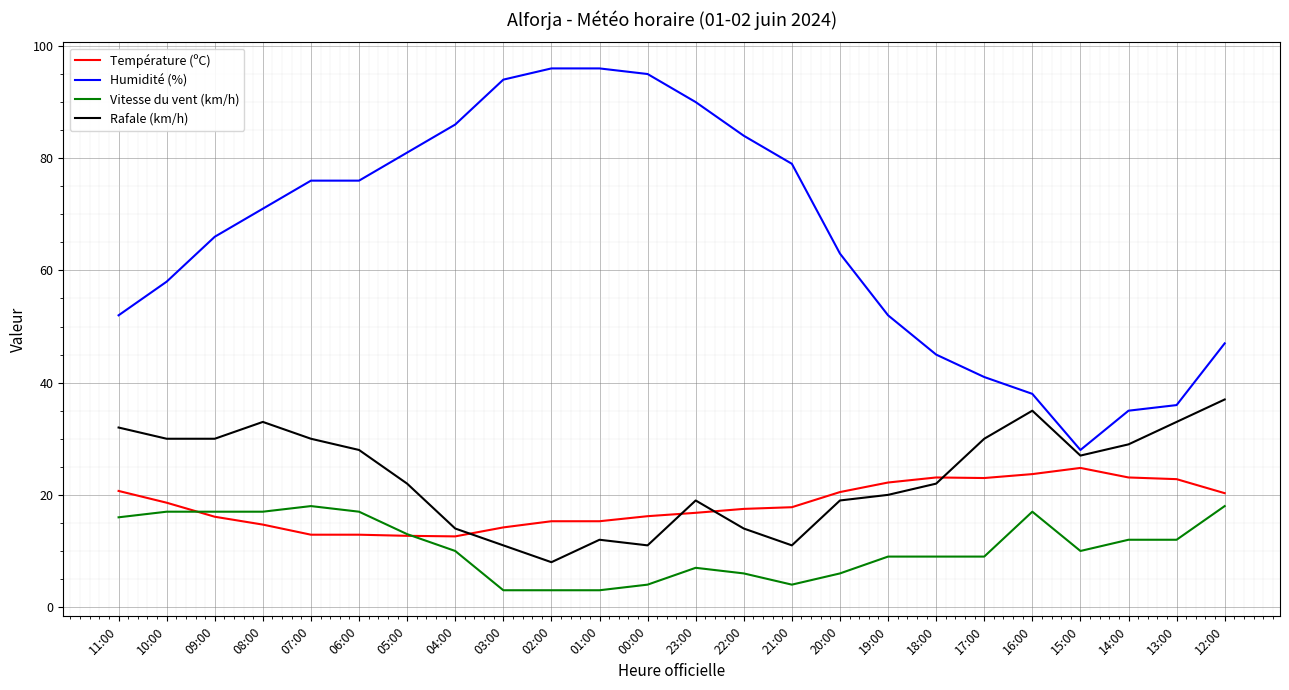

True or false: Vitesse du vent (km/h) has a value of 9.0 at 19:00.

True